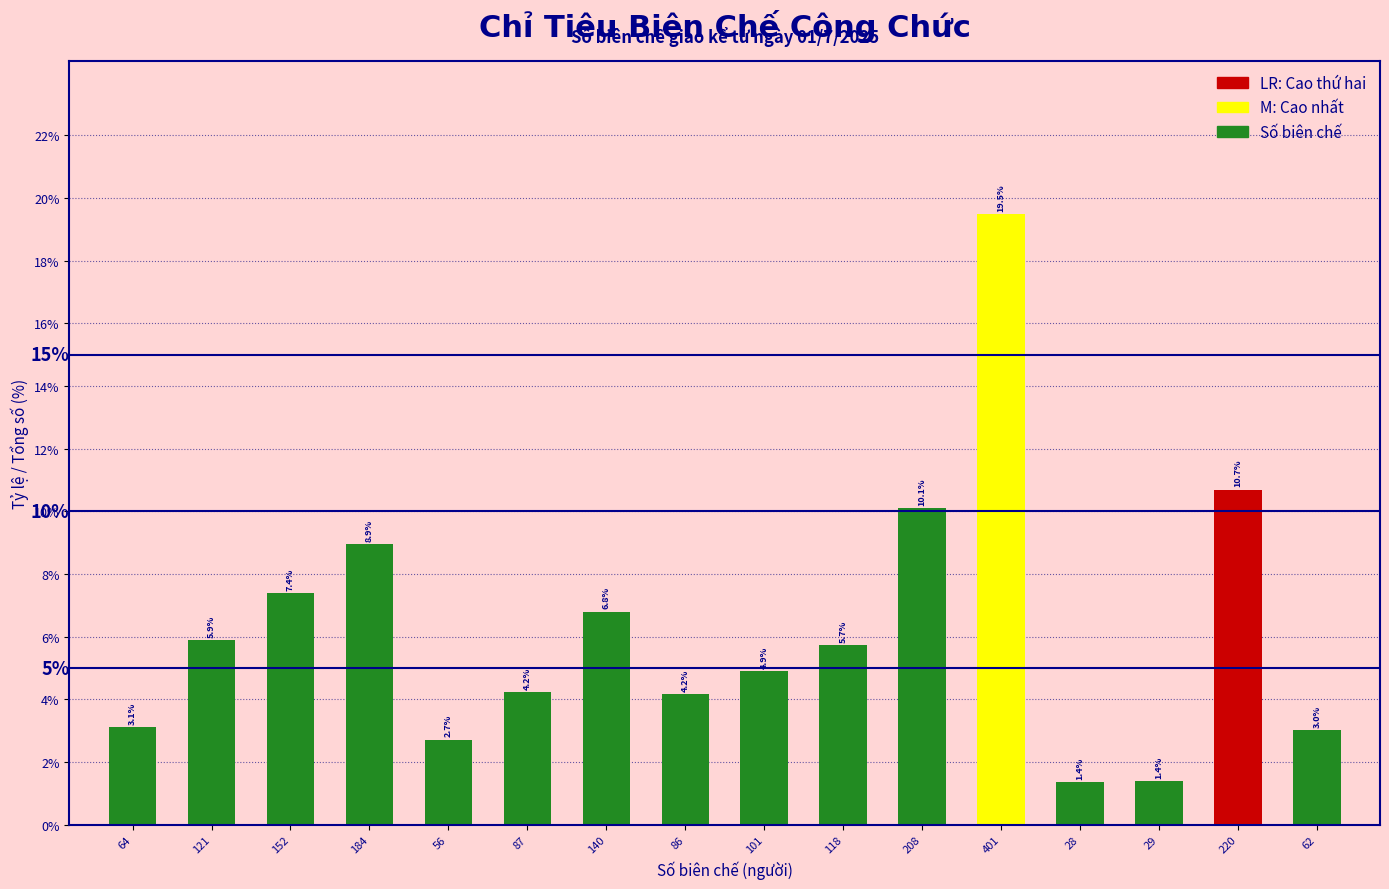

Reading left to right, list all the values displayed in this chart.

64=3.1	121=5.9	152=7.4	184=8.9	56=2.7	87=4.2	140=6.8	86=4.2	101=4.9	118=5.7	208=10.1	401=19.5	28=1.4	29=1.4	220=10.7	62=3.0